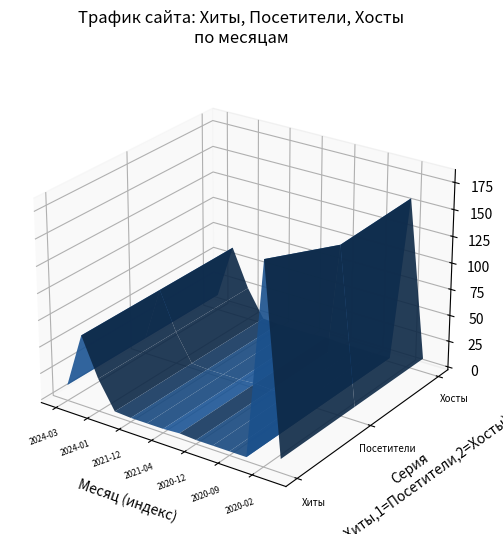

Reading left to right, list all the values displayed in this chart.

Хиты: 2024-03=12	2024-02=64	2024-01=28	2022-11=2	2021-12=1	2021-06=1	2021-04=1	2021-03=2	2020-12=1	2020-11=1	2020-09=1	2020-07=1	2020-02=183	2020-01=10
Посетители: 2024-03=12	2024-02=64	2024-01=28	2022-11=2	2021-12=1	2021-06=1	2021-04=1	2021-03=2	2020-12=1	2020-11=1	2020-09=1	2020-07=1	2020-02=155	2020-01=10
Хосты: 2024-03=12	2024-02=64	2024-01=28	2022-11=2	2021-12=1	2021-06=1	2021-04=1	2021-03=2	2020-12=1	2020-11=1	2020-09=1	2020-07=1	2020-02=158	2020-01=10